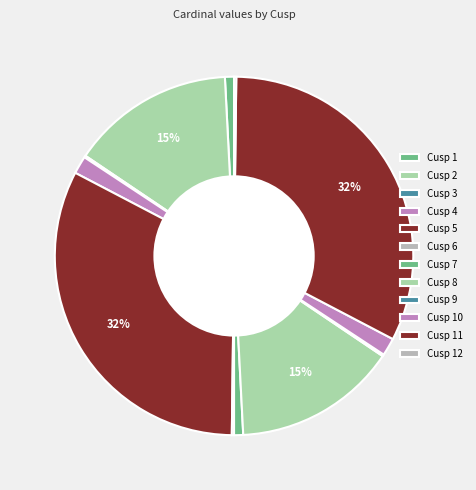

Combined, what portion of the pie is Cusp 12 and Cusp 5?

32.7%